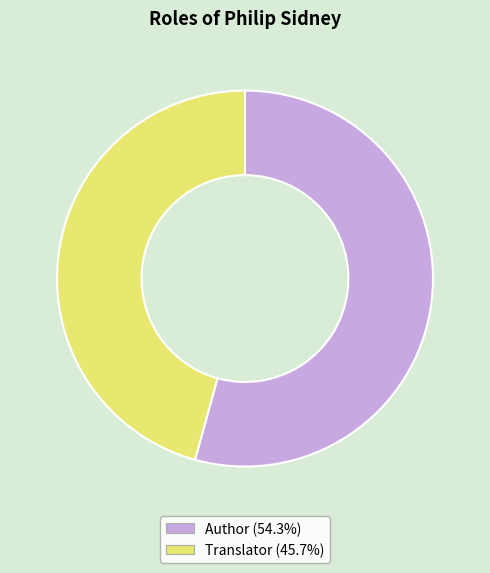

How many segments does this pie chart have?

2